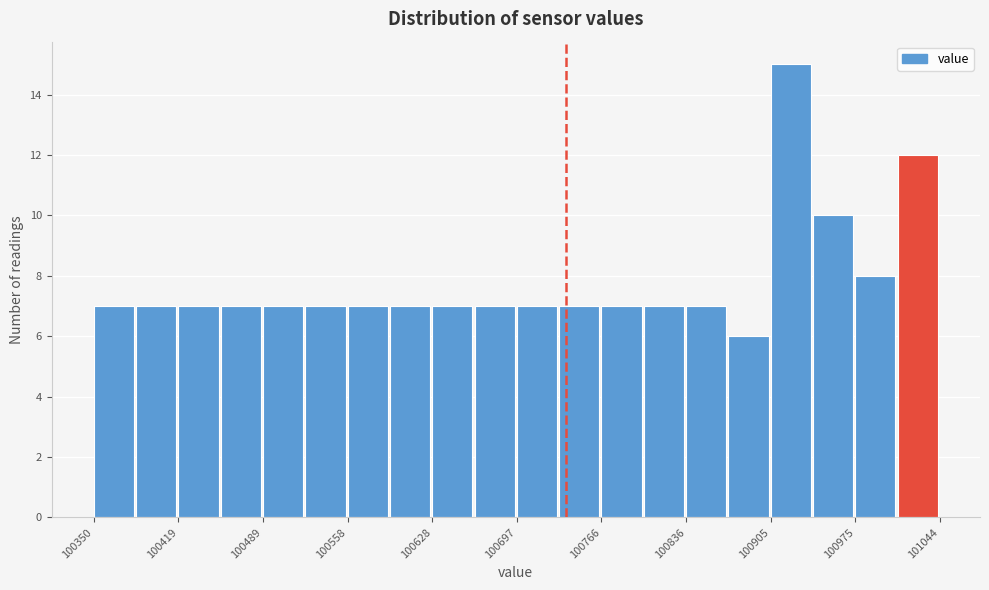

Read against the x-axis, roughly where is the centre of the tallest bar?

100920